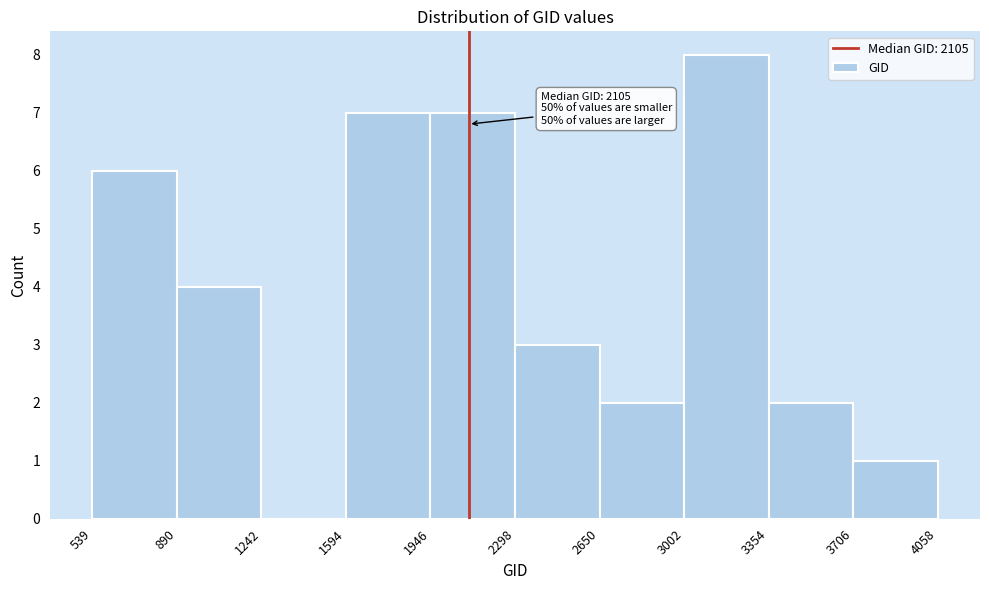

Over which range of the x-axis is the bar tallest?

3002 to 3354